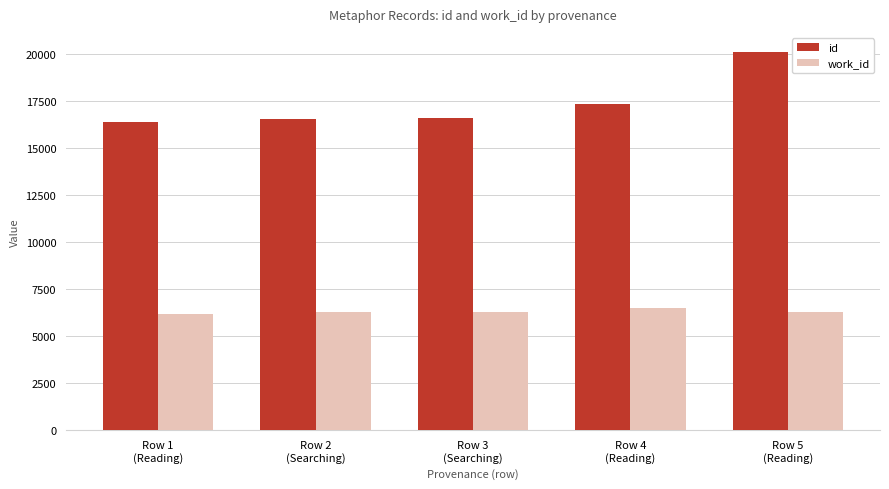

What is the highest value of the id series?

20132